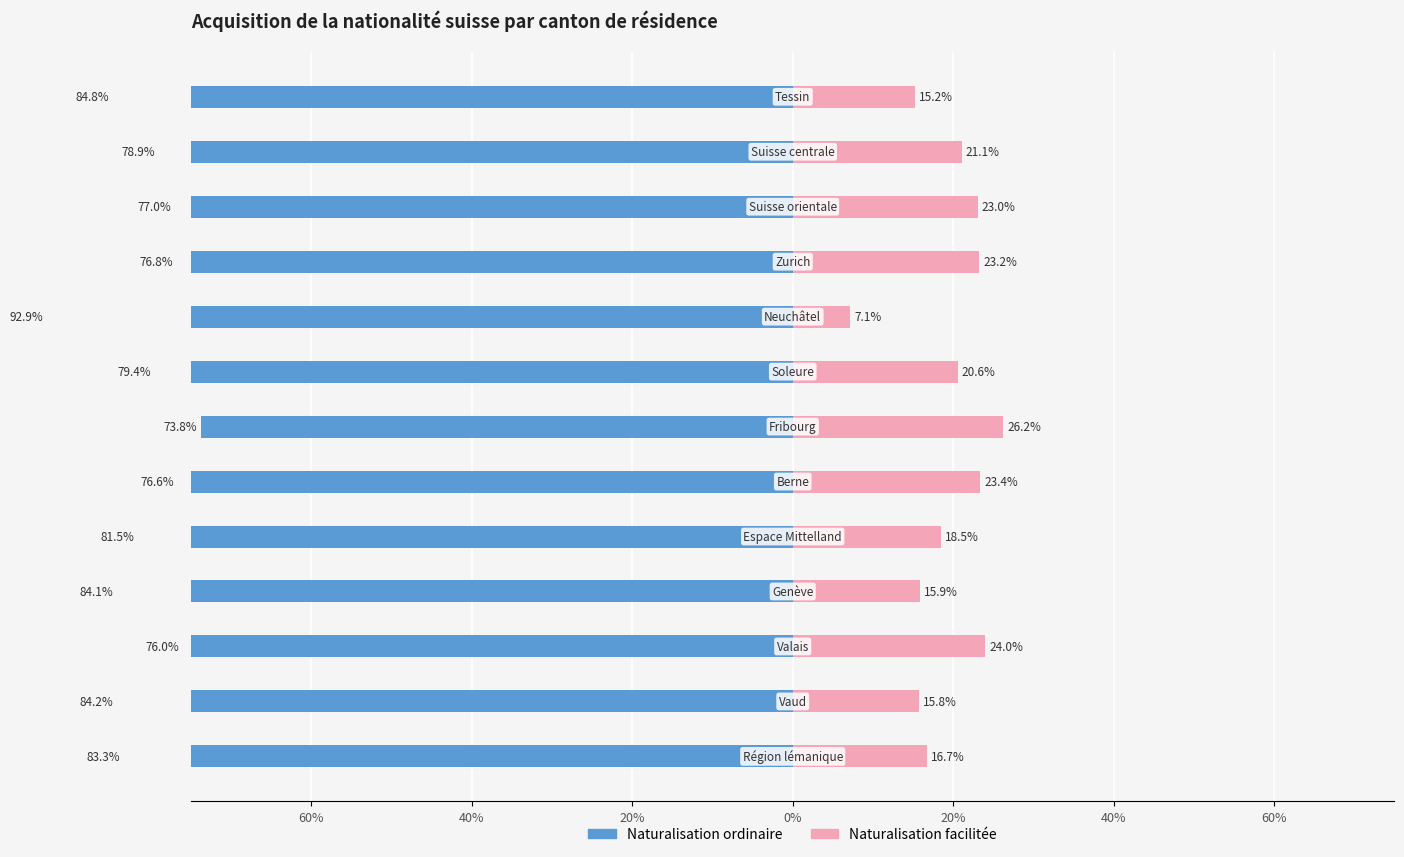

Is it true that Naturalisation ordinaire equals -84.2 at 40%?

True